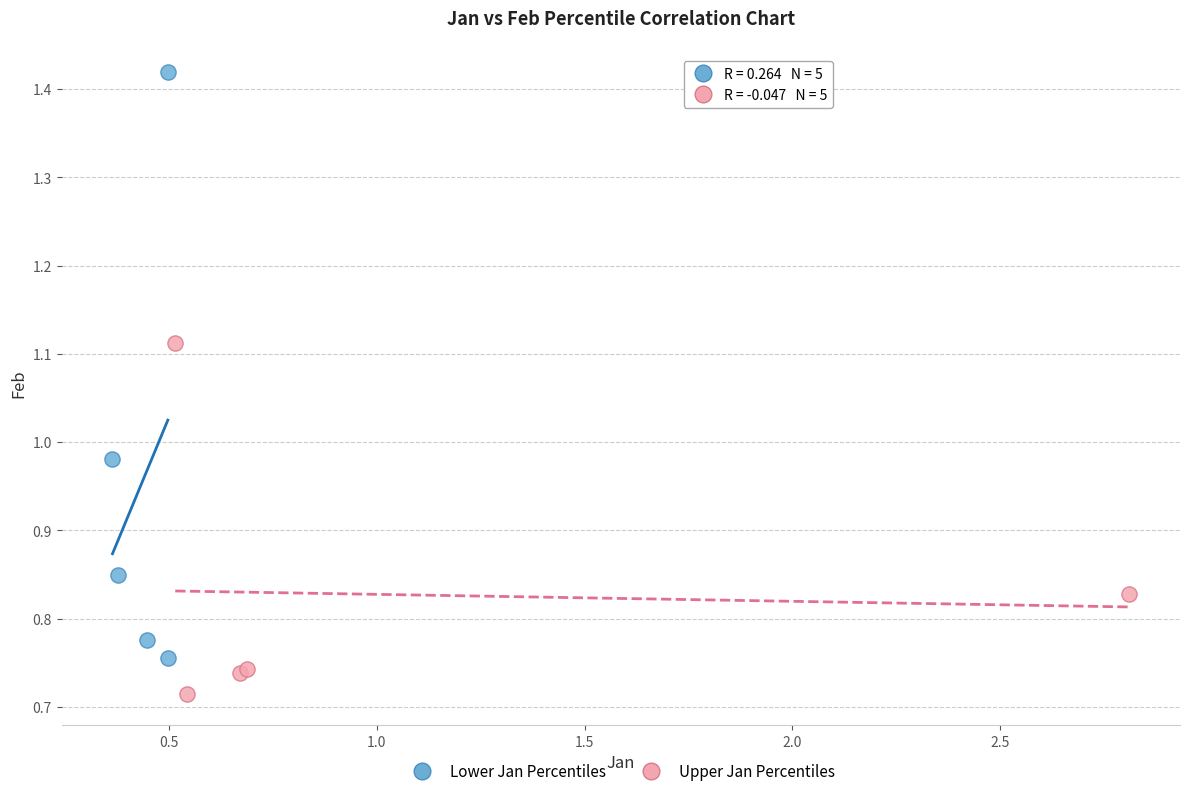

Which series has the widest spread of Y values?

Lower Jan Percentiles